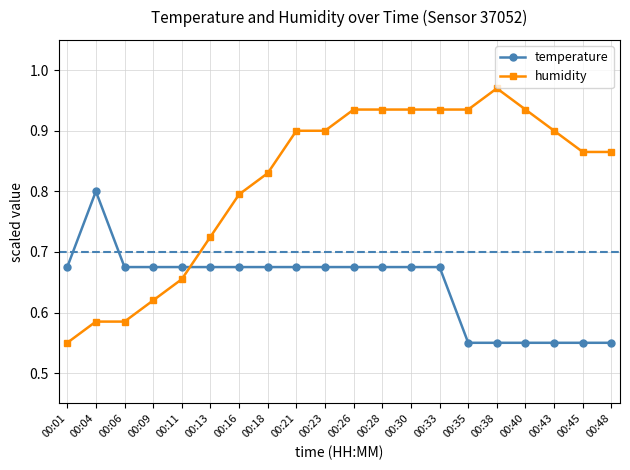

After their last crossing, which series has the higher values: temperature or humidity?

humidity